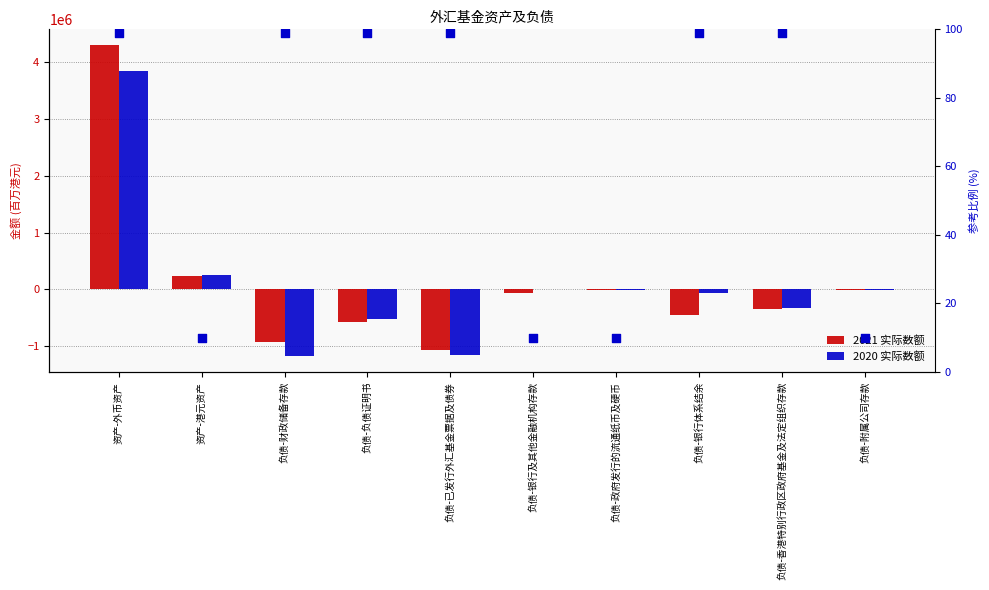

At which category is the sum across all series the highest?

资产-外币资产